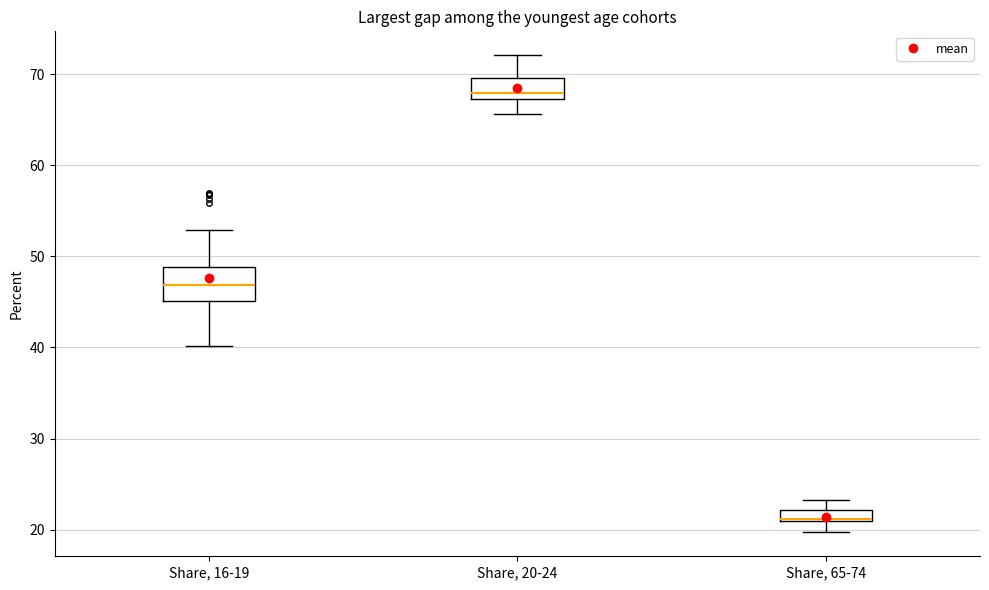

Which box is the tallest, from its lower edge to its upper edge?

Share, 16-19